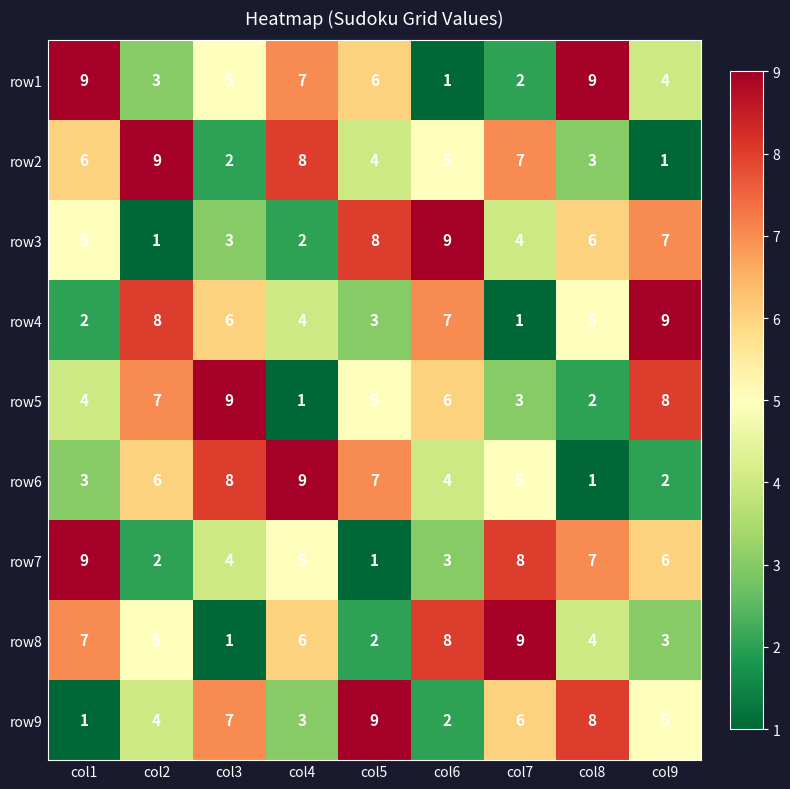

What is the total value across all series at col3?

45